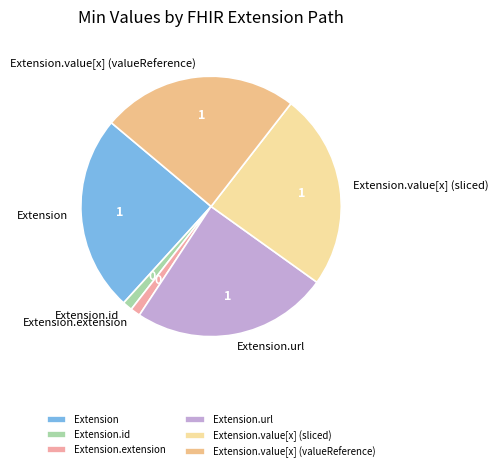

The Extension.value[x] (sliced) slice represents 24% of the pie. True or false?

True